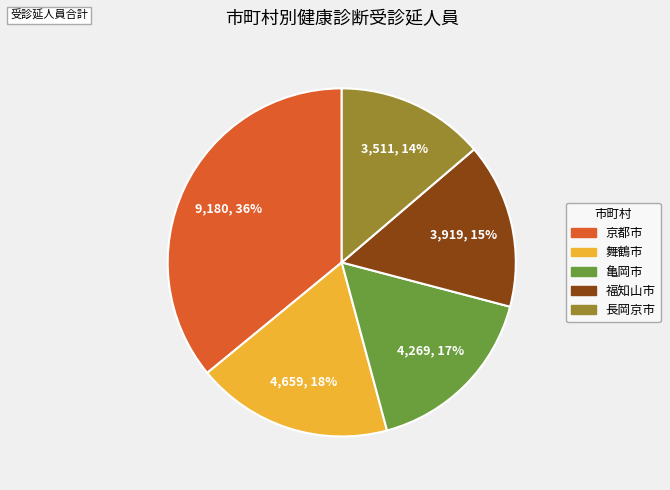

Is there any slice that represents more than half of the pie?

No